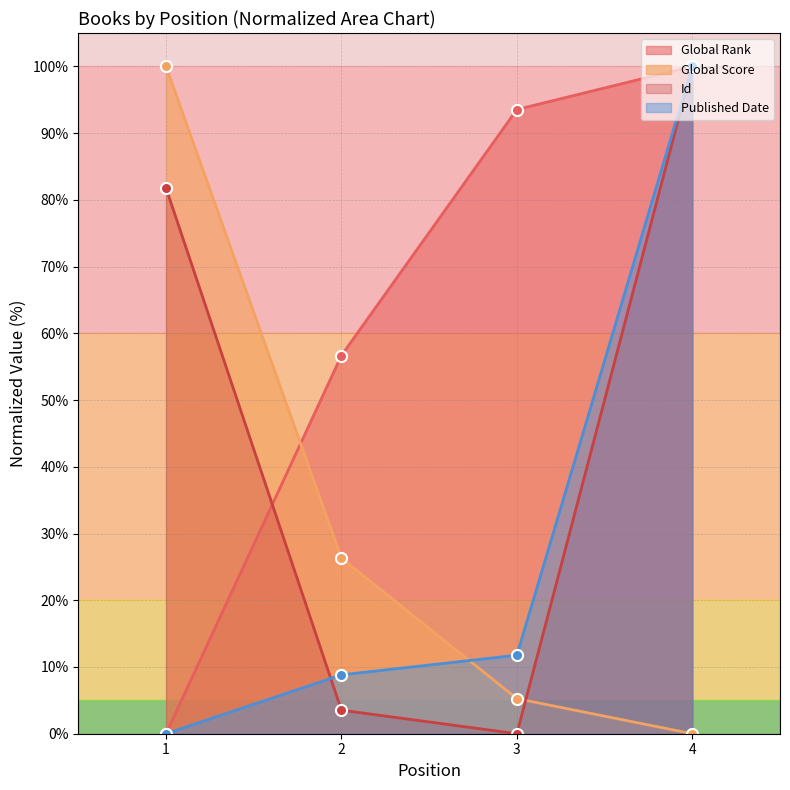

Is the value of Published Date at 2 greater than the value of Global Rank at 4?

No